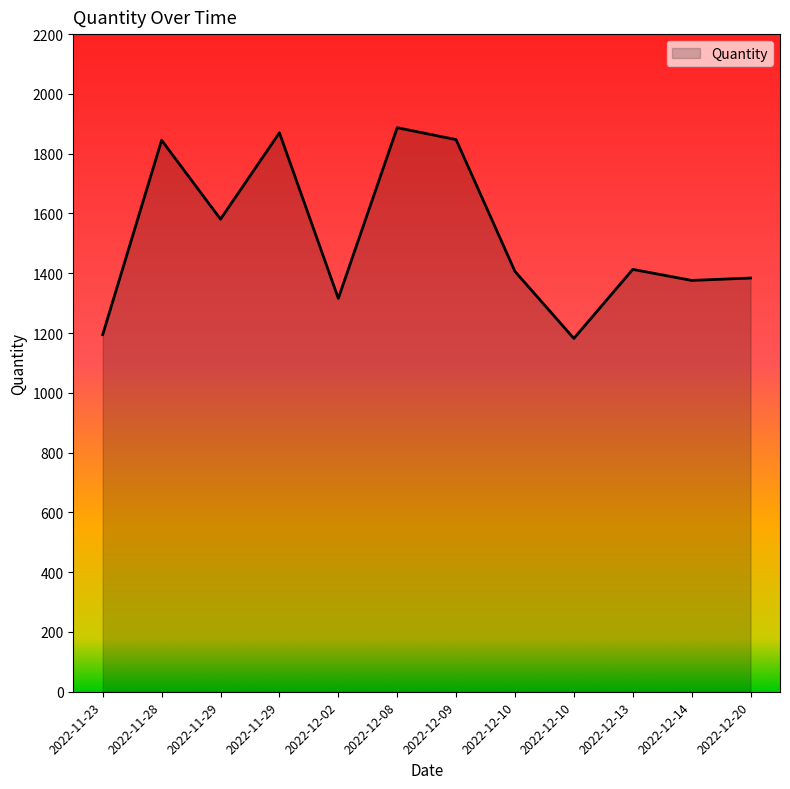

How many lines are shown in the chart?

1